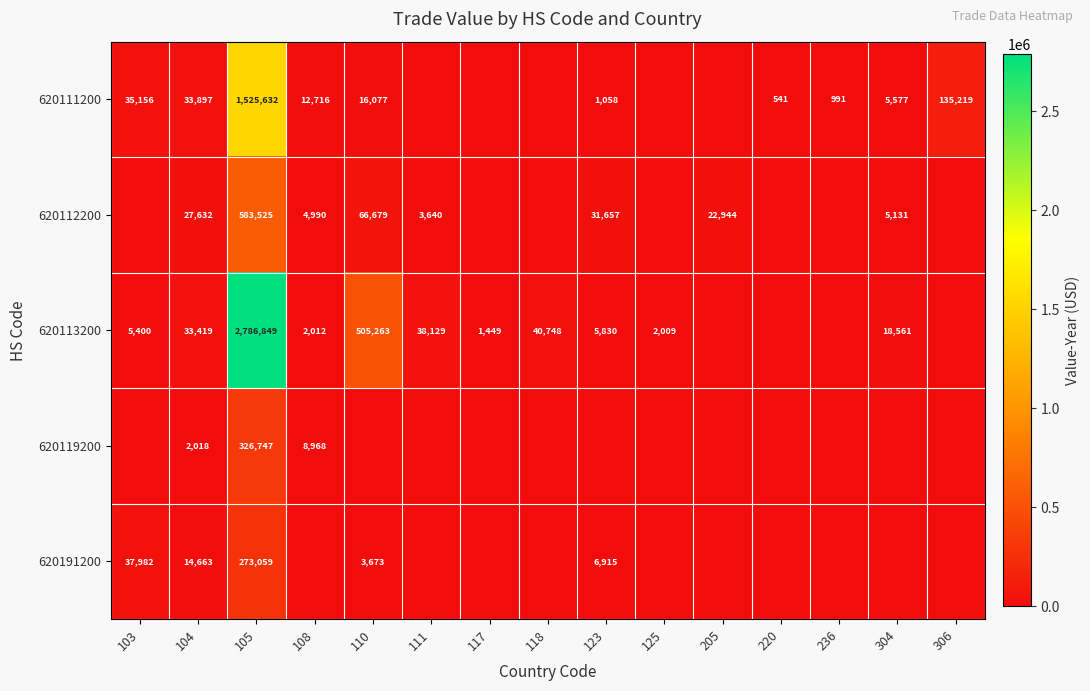

Is it true that 620111200 equals 18380 at 103?

False